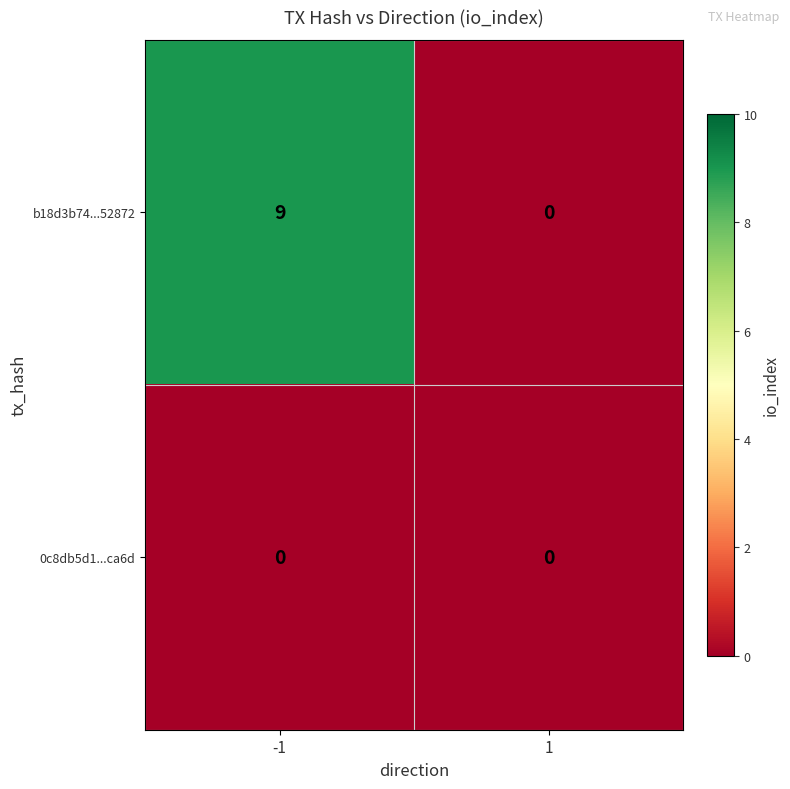

At how many categories does at least one series exceed 4?

1